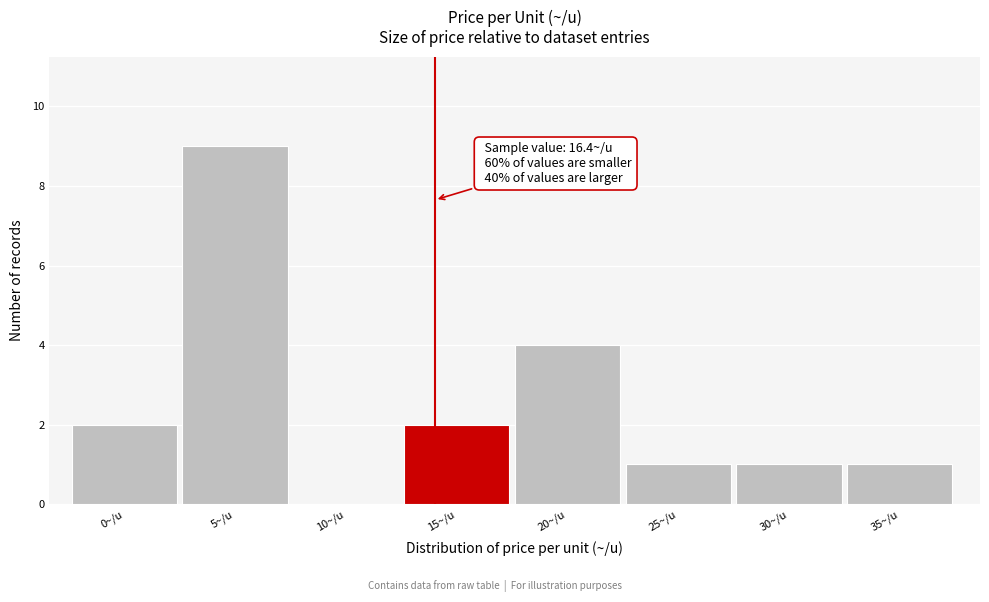

Reading left to right, extract all data points from this chart.

0~/u=2	5~/u=9	10~/u=0	15~/u=2	20~/u=4	25~/u=1	30~/u=1	35~/u=1